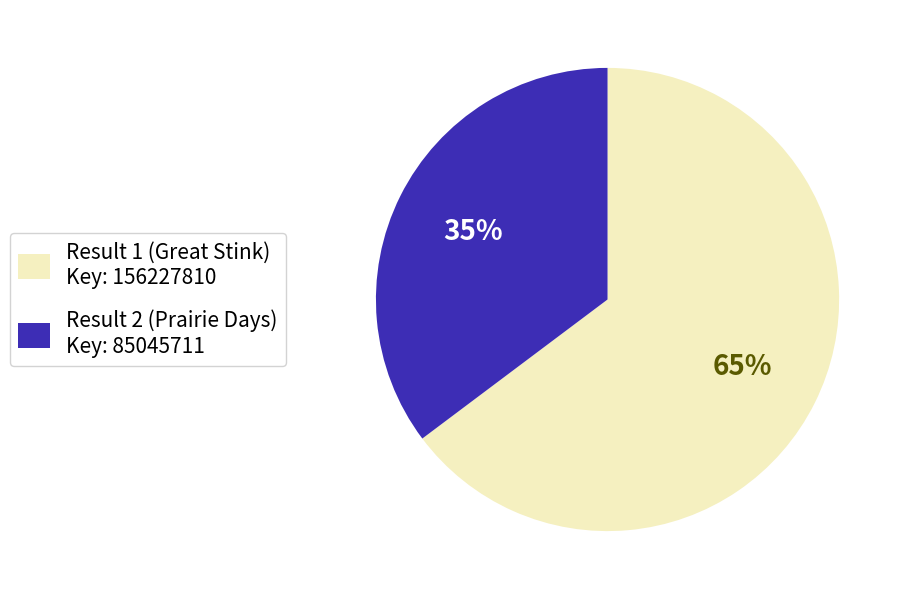

To the nearest percent, what is the average slice percentage?

50%